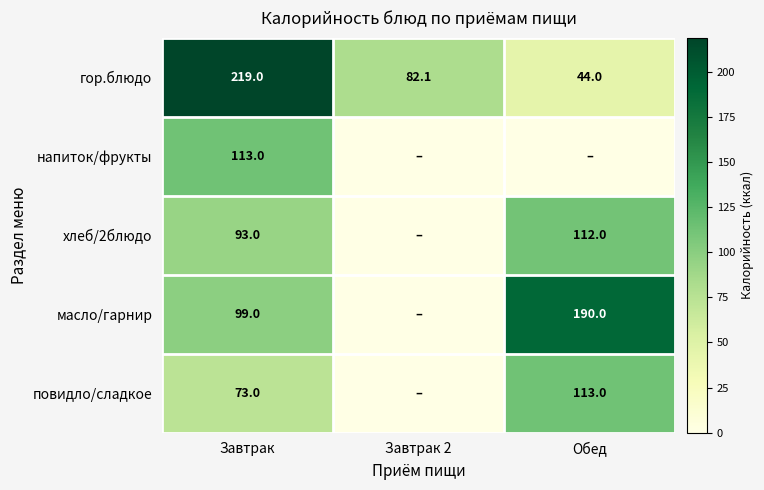

The гор.блюдо series shows 351.1 at Завтрак. True or false?

False